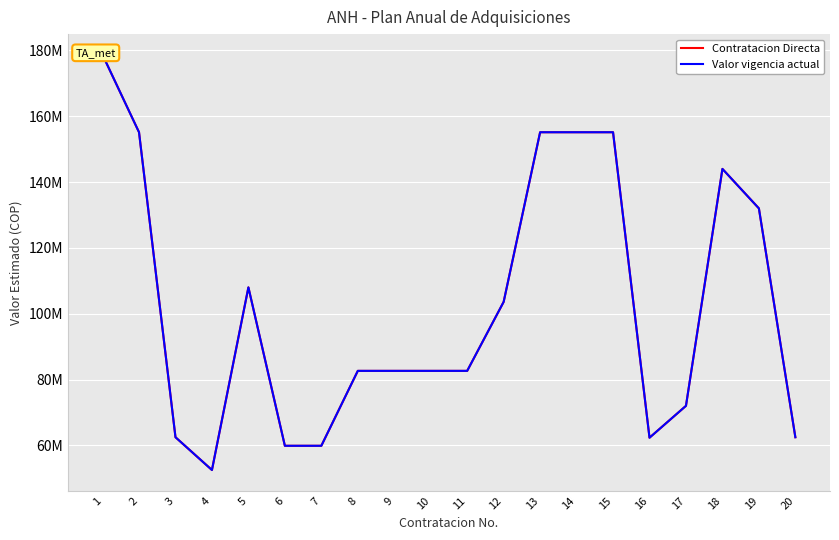

What is the difference between the Valor vigencia actual values at 20 and 6?

2602590